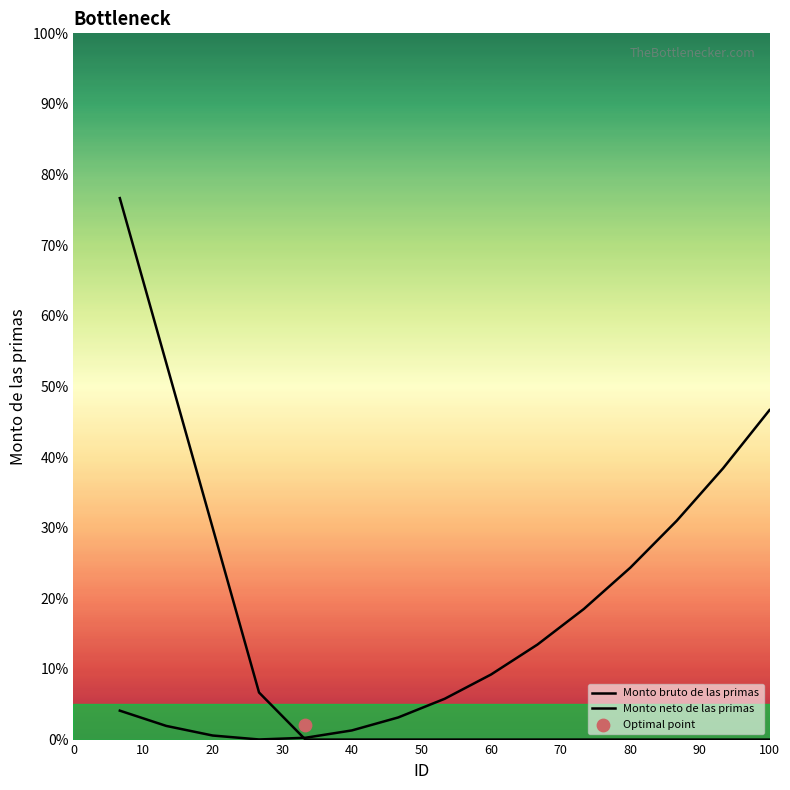

Which series has the largest Y range (max minus min)?

Monto bruto de las primas